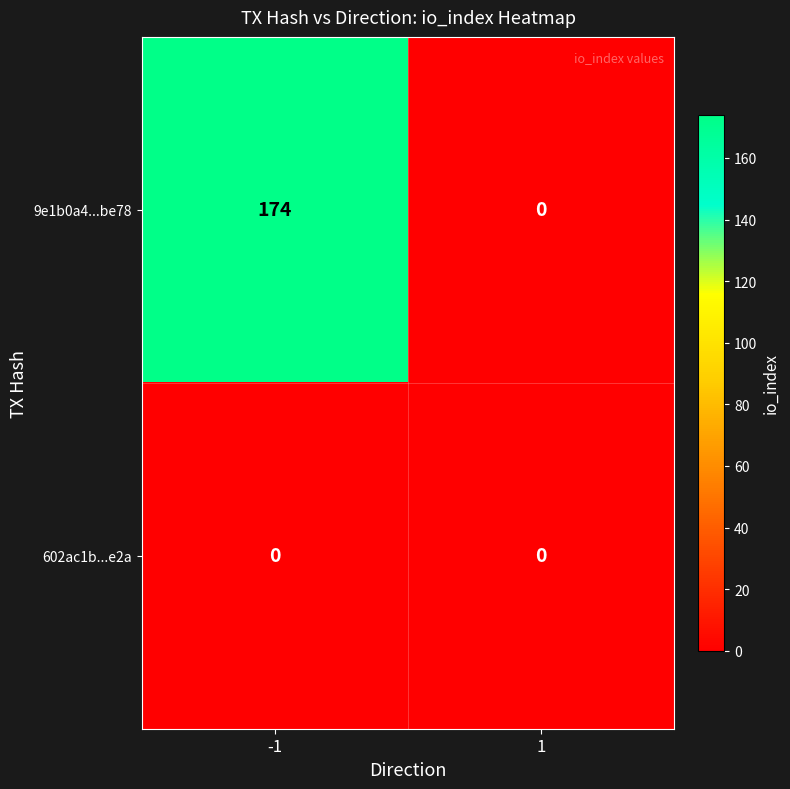

Which series changed the most between -1 and 1?

9e1b0a4...be78